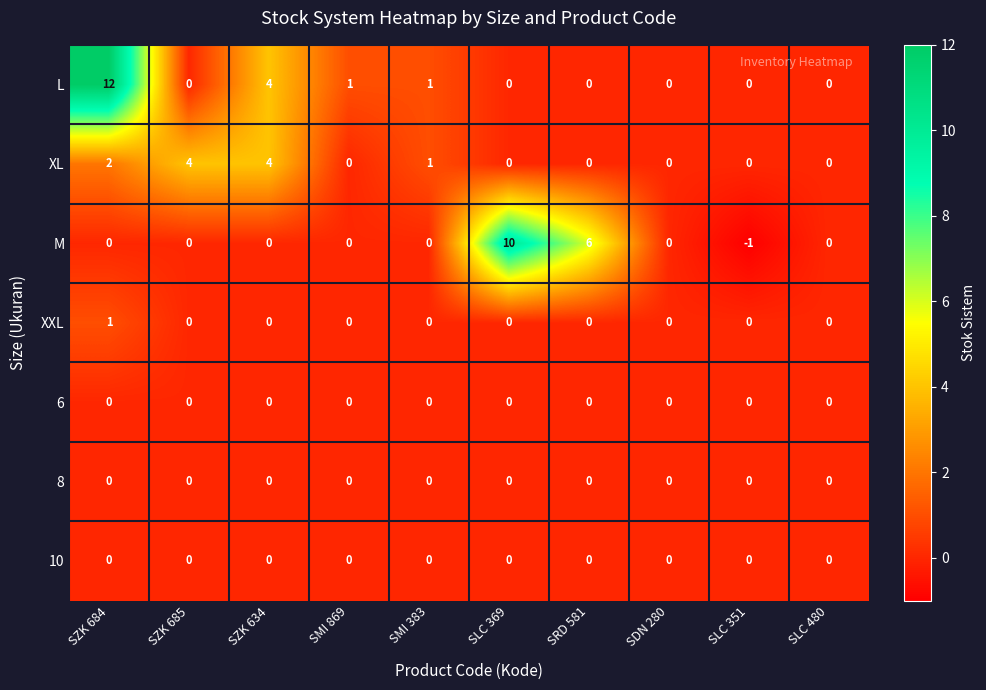

What is the sum of the L values at SLC 369 and SZK 634?

4